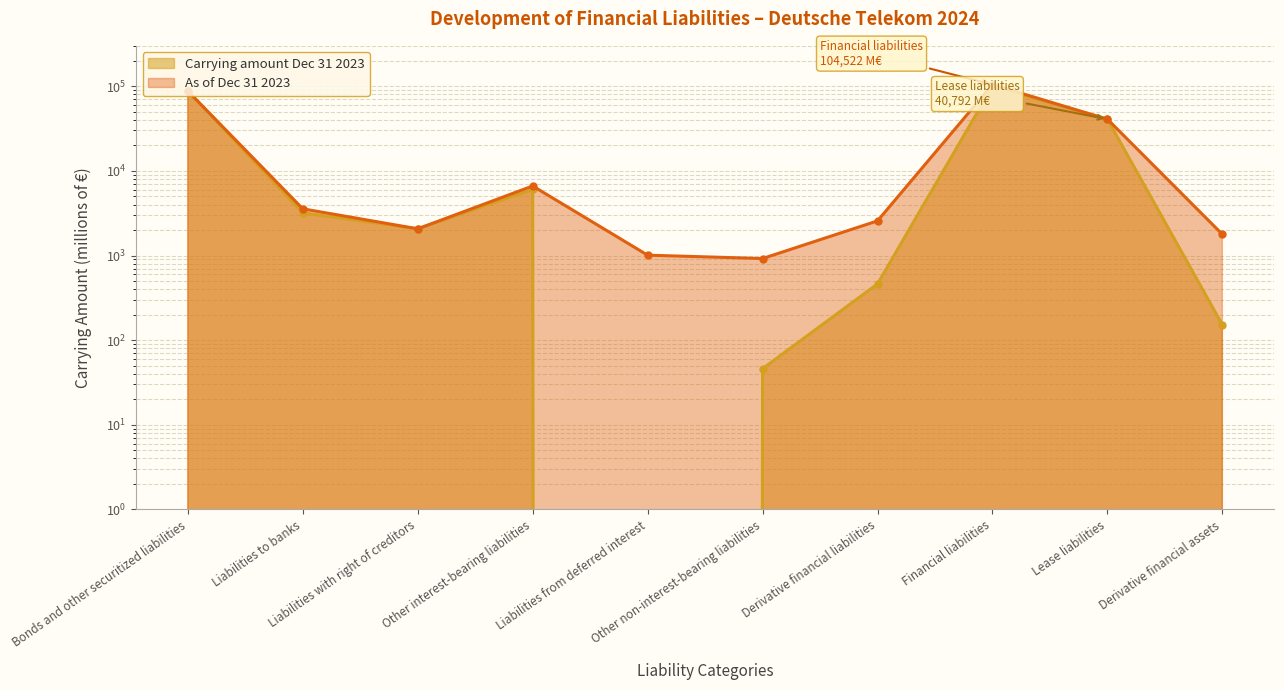

At how many categories does at least one series exceed 54498?

2